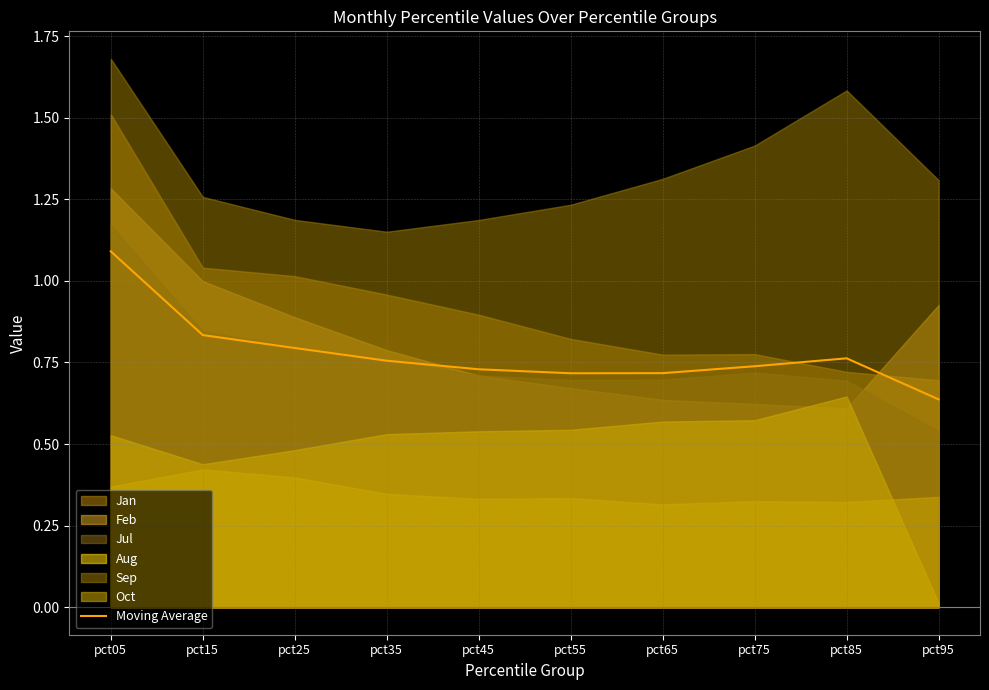

Where is the data nearest to the value 0?

pct95